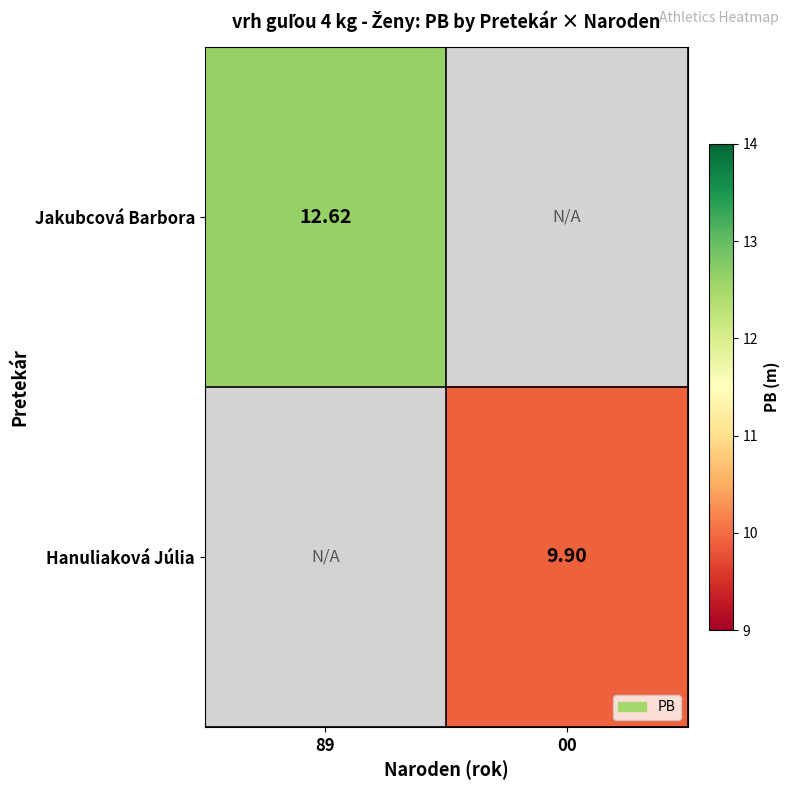

How many series are shown in this chart?

2